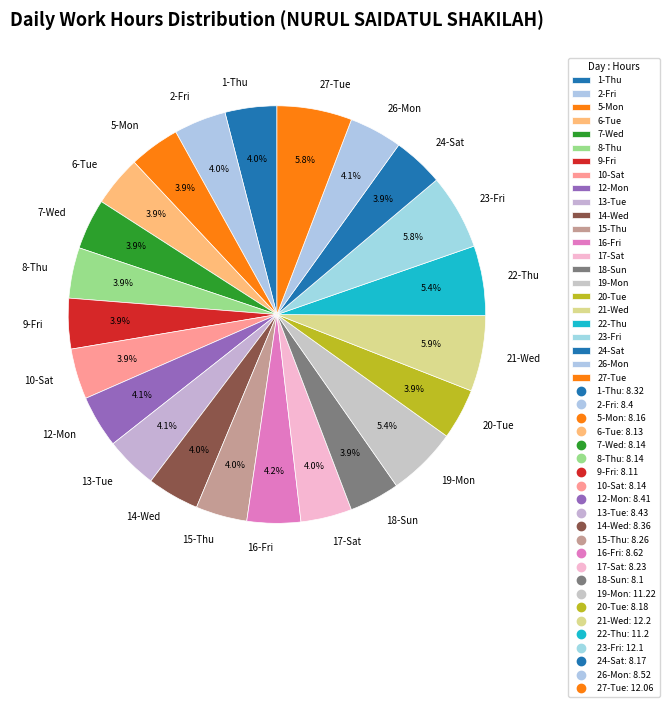

To the nearest percent, what is the average slice percentage?

4%